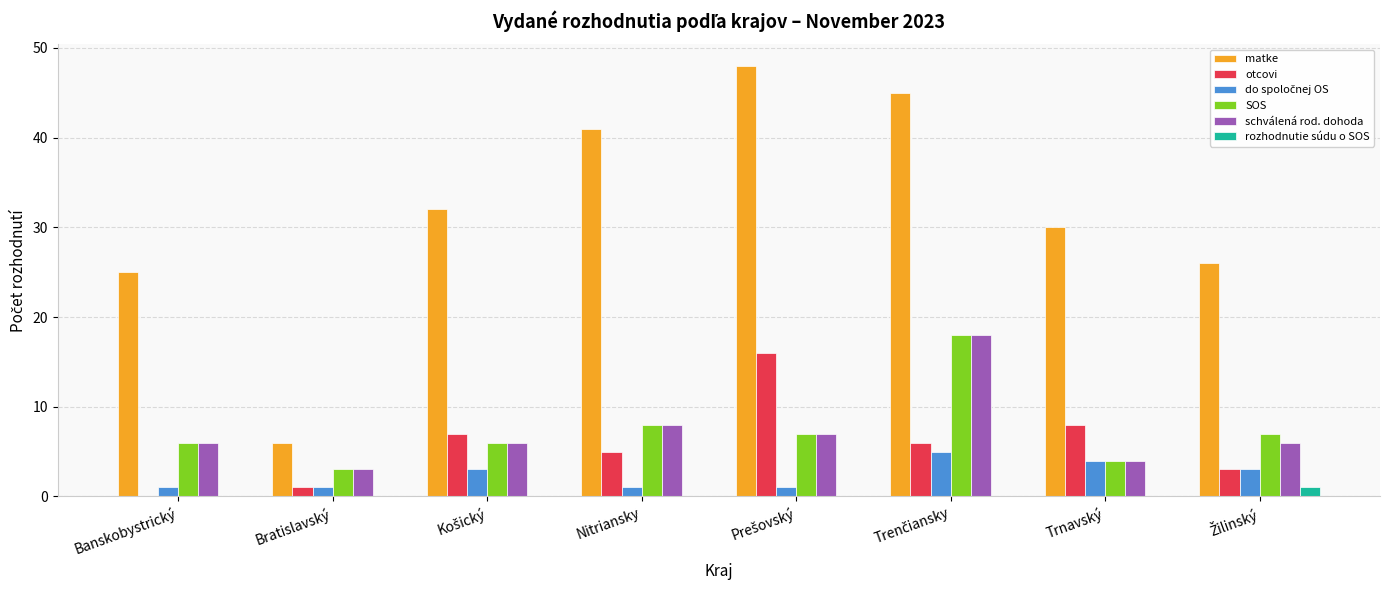

What is the sum of all SOS values?

59